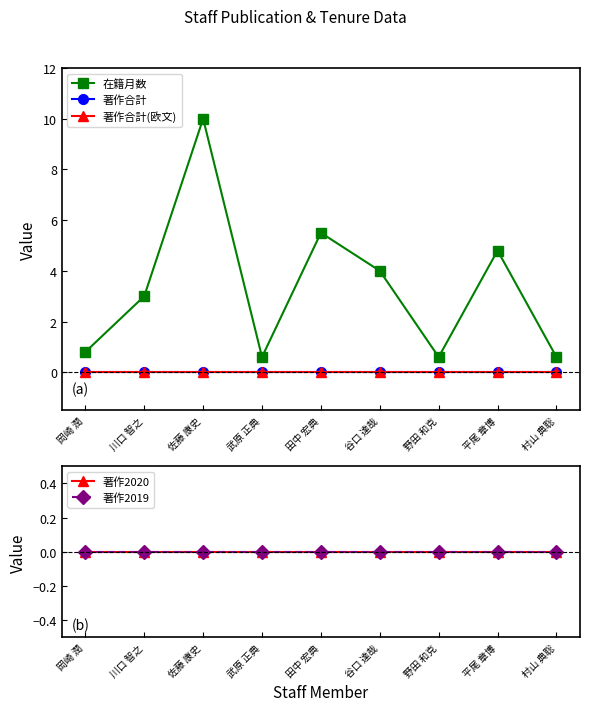

Is it true that 著作合計(欧文) equals 0.0 at 岡崎 潤?

True